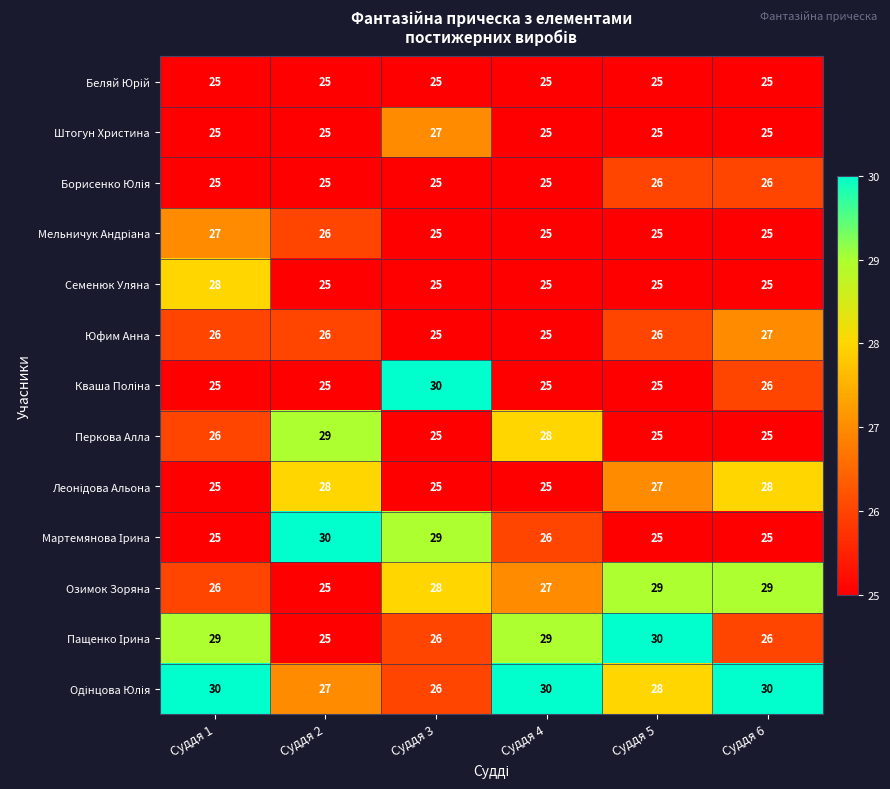

What is the smallest value displayed?

25